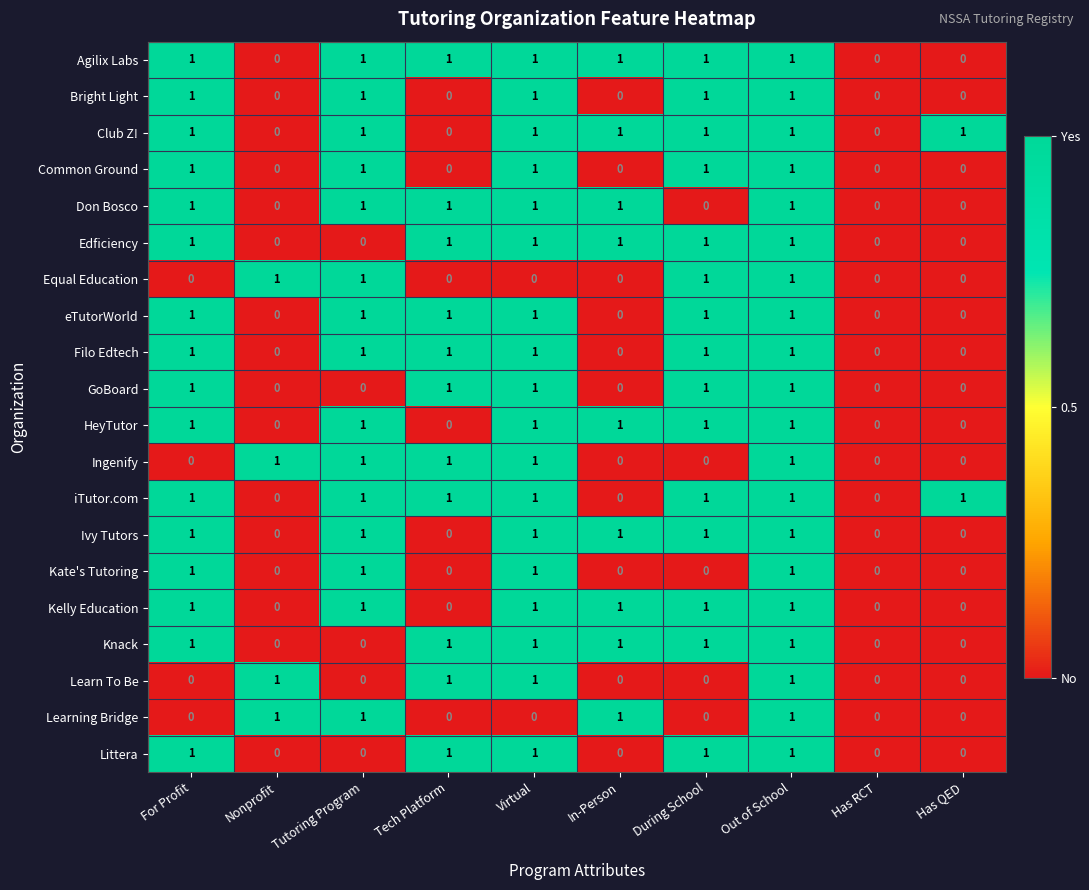

What is the sum of all GoBoard values?

5